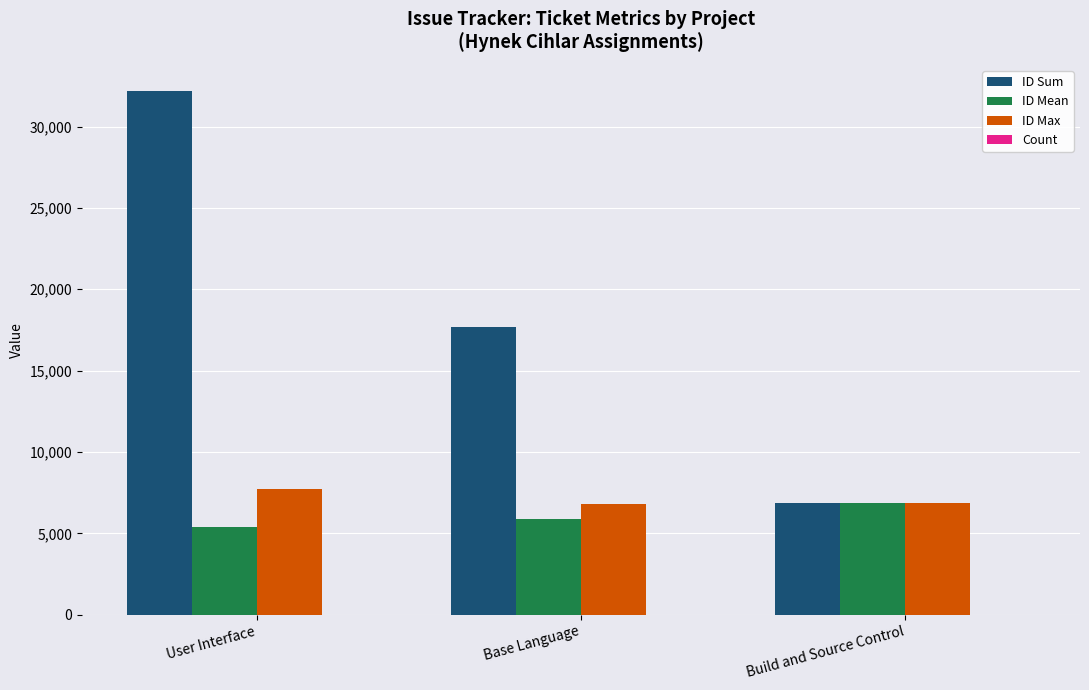

At which category is the sum across all series the highest?

User Interface